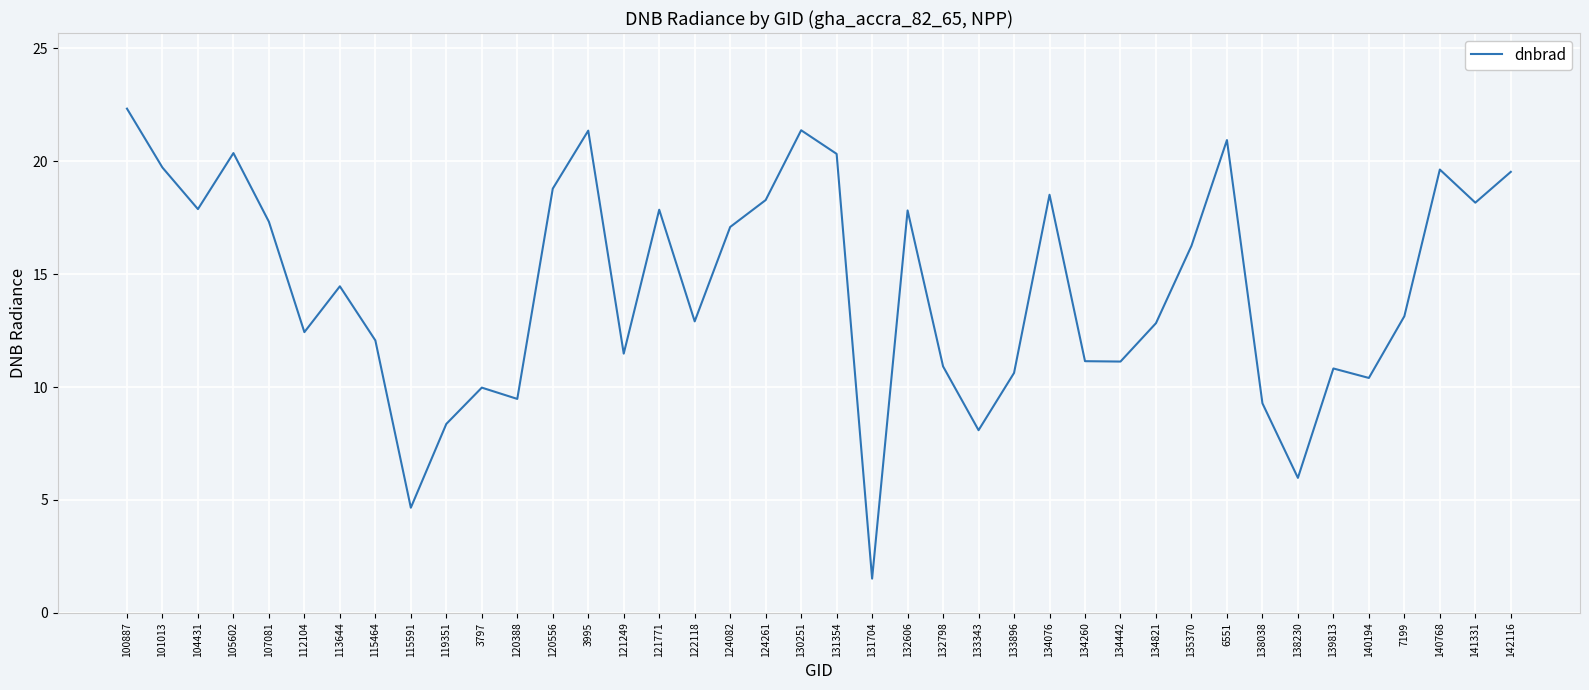

The value at 121771 is 8.7. True or false?

False